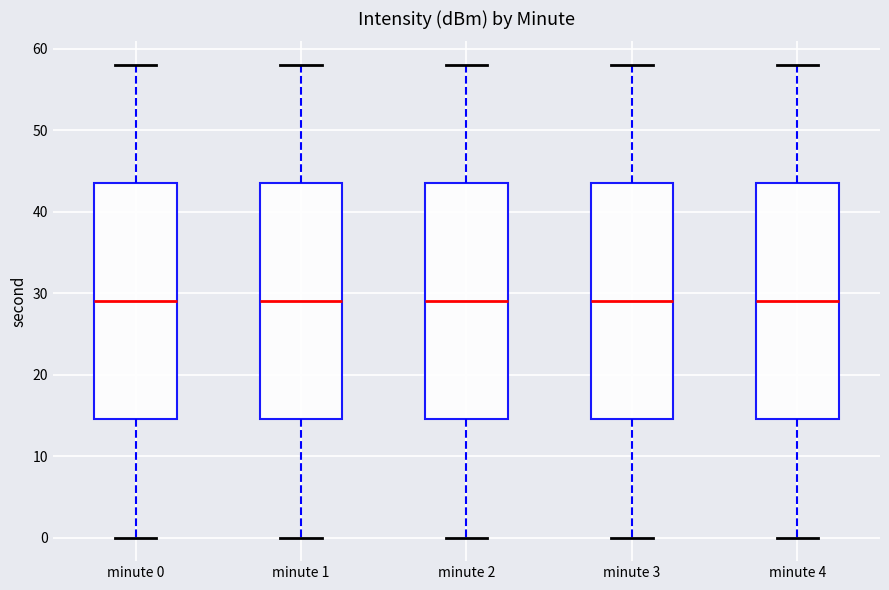

Reading left to right, read every box against the y-axis: the position of its median line, the range the box covers, and the ends of its whiskers. The values are not printed on the chart, so give them approximately, as read against the axis.

minute 0: median 29, box 15 to 44, whiskers 0 to 58
minute 1: median 29, box 15 to 44, whiskers 0 to 58
minute 2: median 29, box 15 to 44, whiskers 0 to 58
minute 3: median 29, box 15 to 44, whiskers 0 to 58
minute 4: median 29, box 15 to 44, whiskers 0 to 58